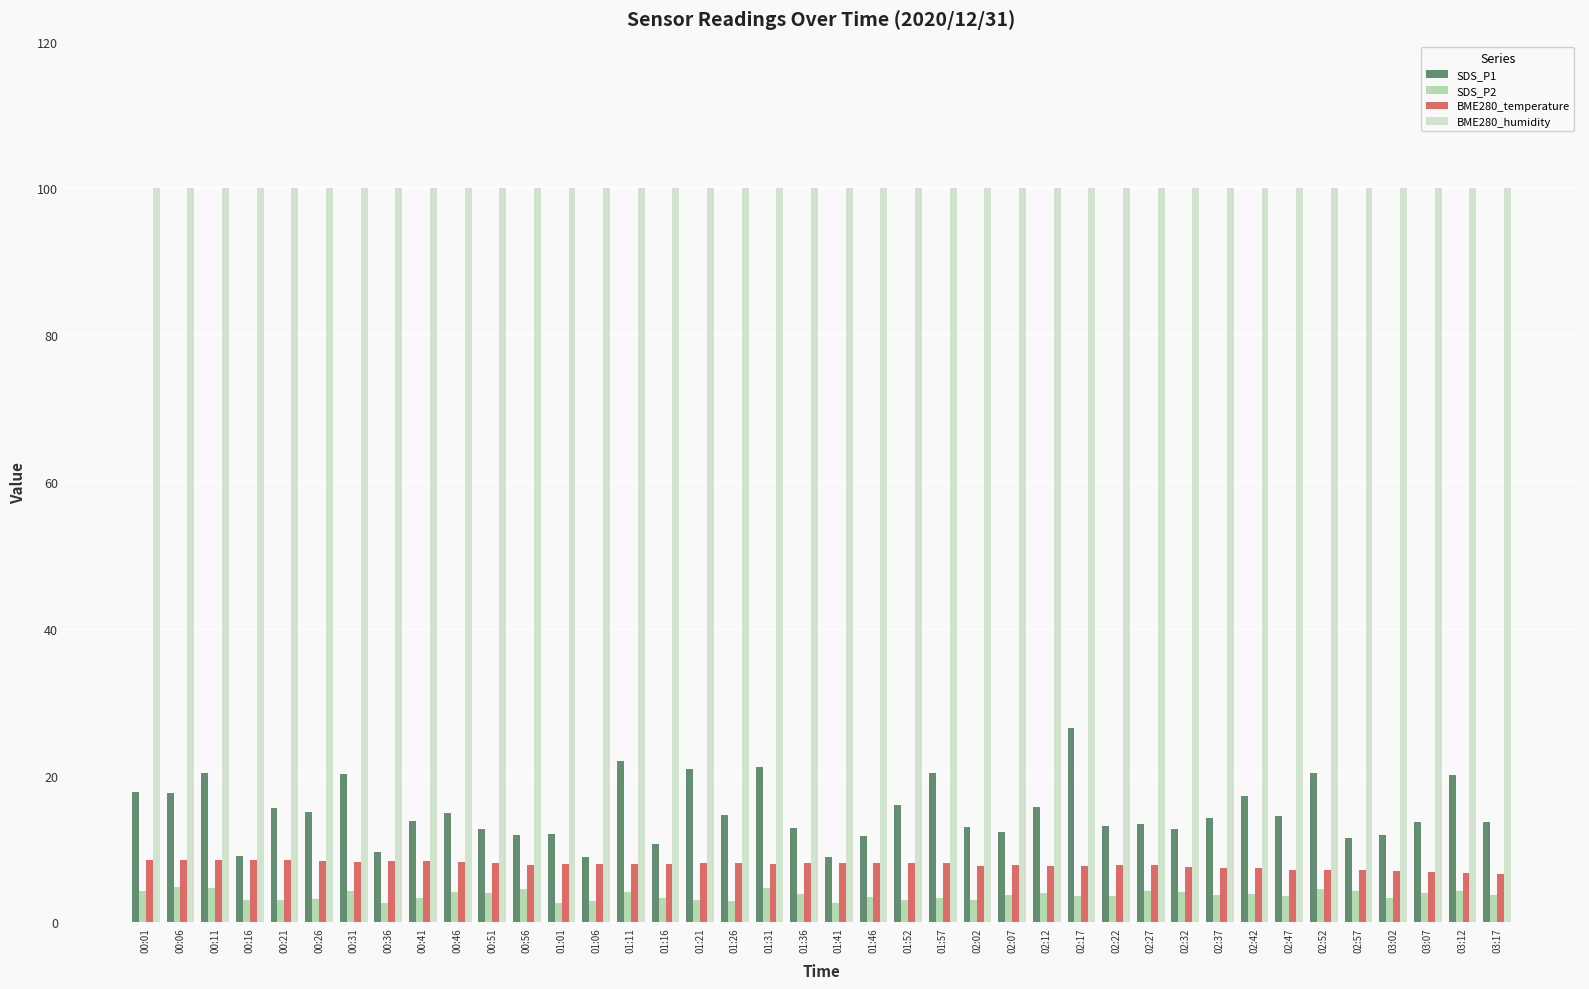

What is the minimum value shown in the chart?

2.6